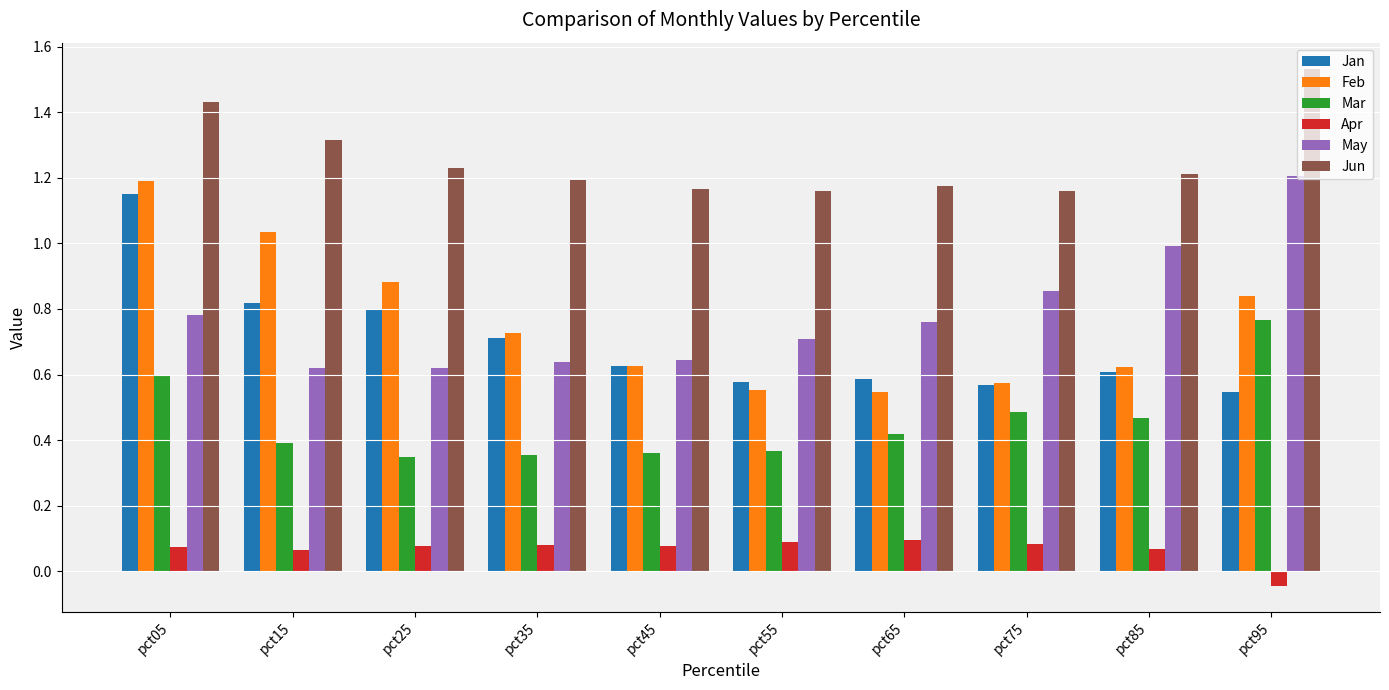

Which series has the largest total across all categories?

Jun